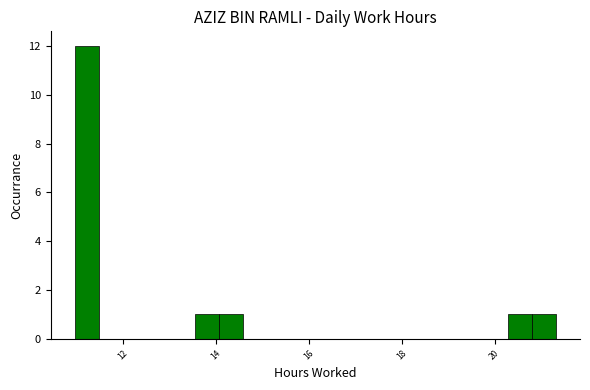

Read against the x-axis, roughly where is the centre of the tallest bar?

11.2